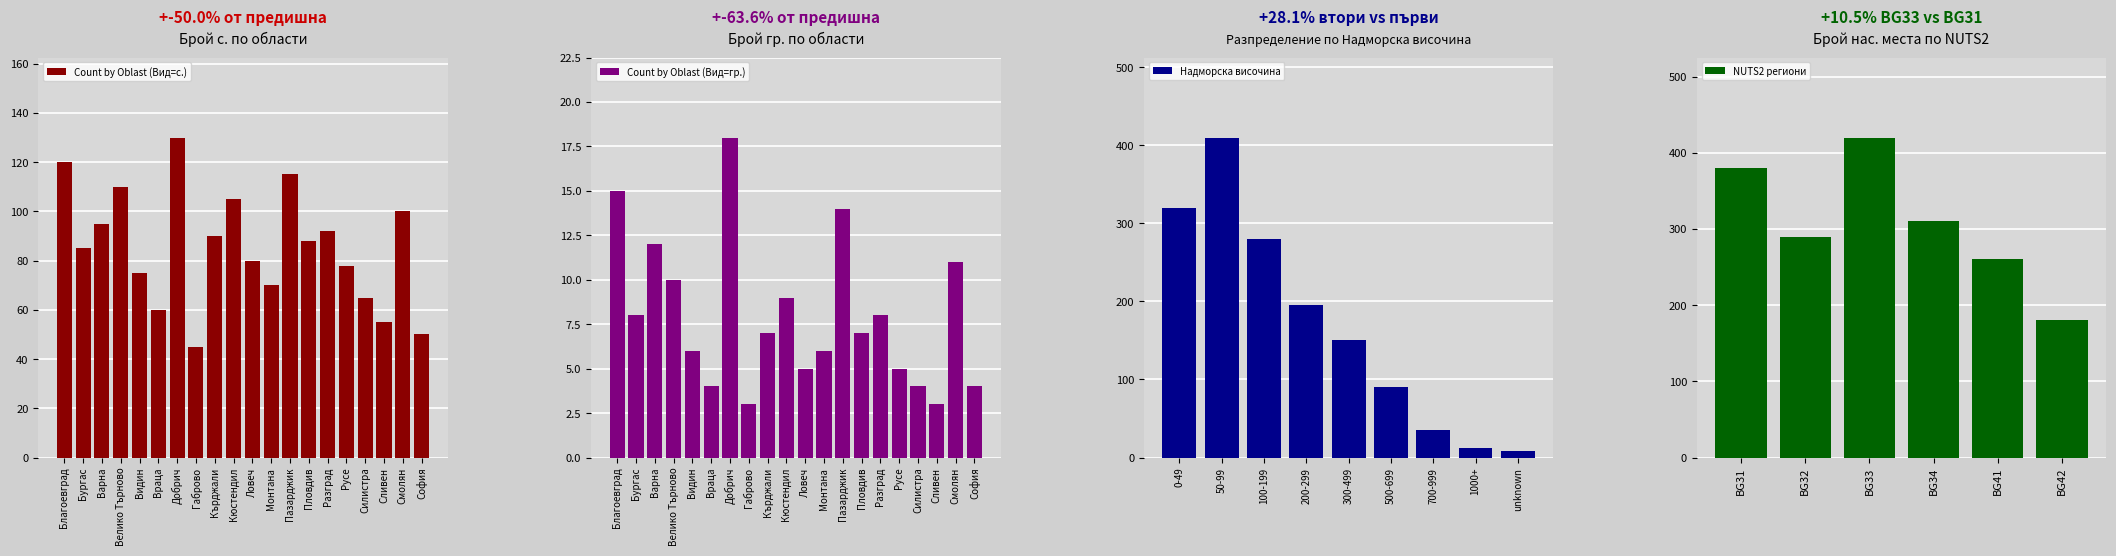

The value of Count by Oblast (Вид=гр.) at Ловеч is 5. True or false?

True